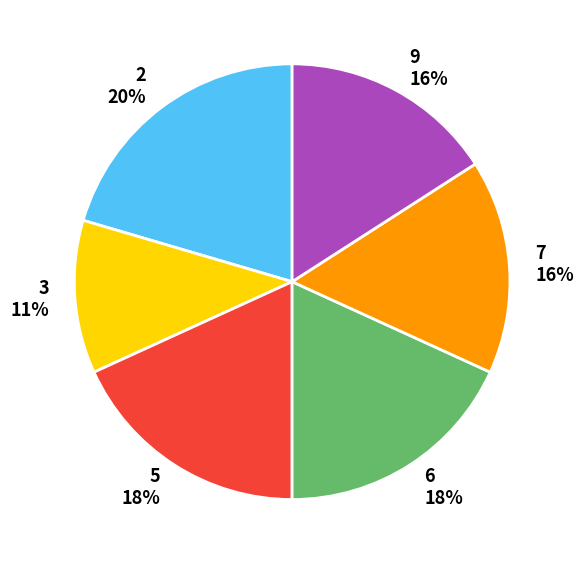

Which slice is the largest?

2